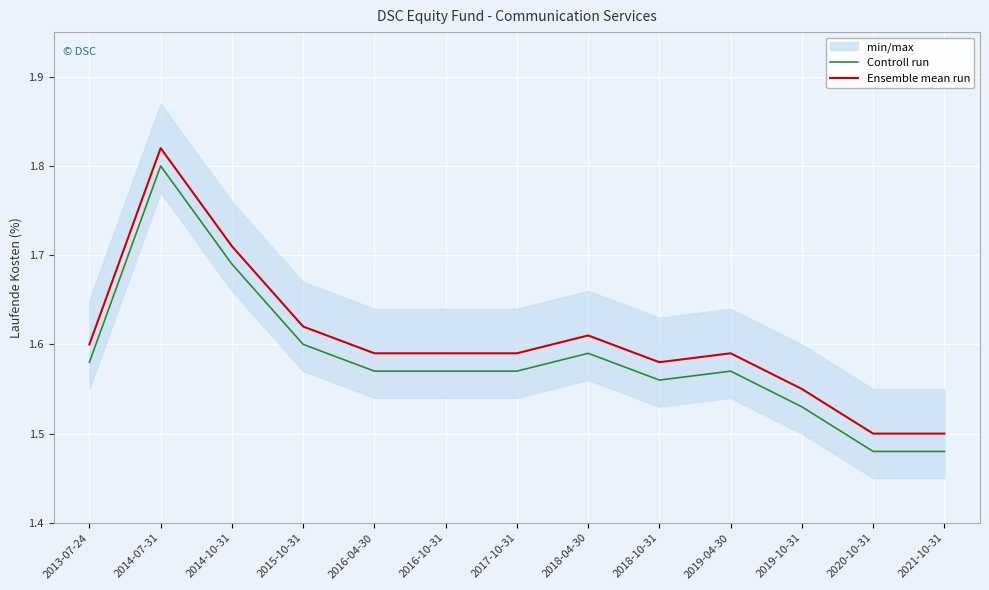

What are all the series names shown in the legend?

Controll run, Ensemble mean run